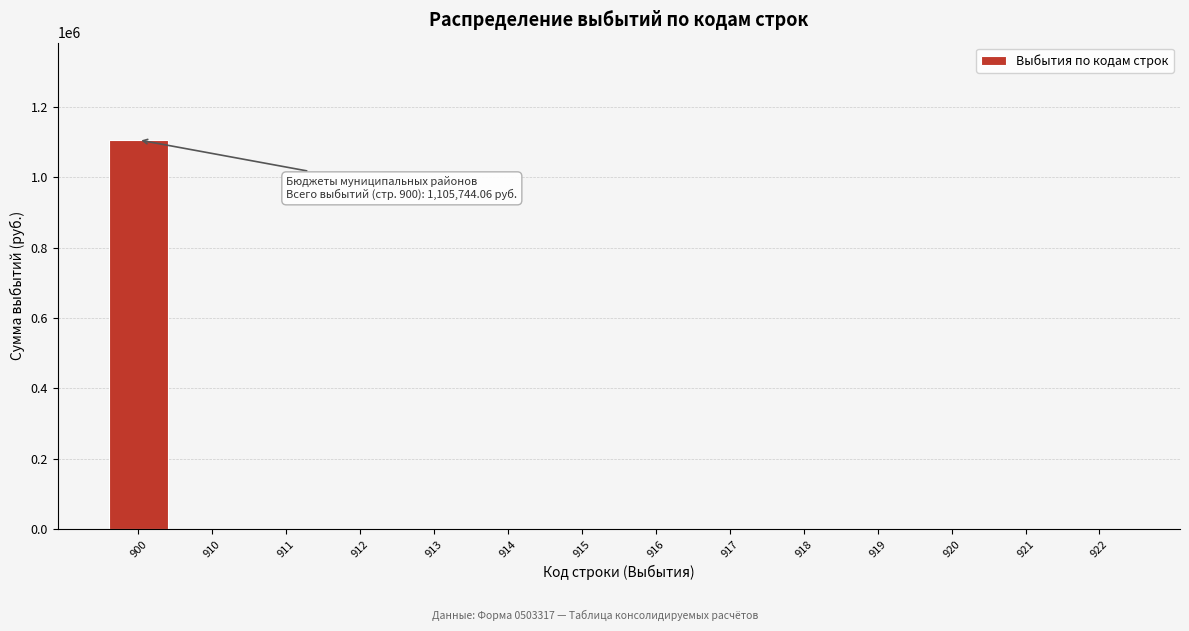

Reading left to right, what are all the values shown in this chart?

900=1105744.1	910=0.0	911=0.0	912=0.0	913=0.0	914=0.0	915=0.0	916=0.0	917=0.0	918=0.0	919=0.0	920=0.0	921=0.0	922=0.0